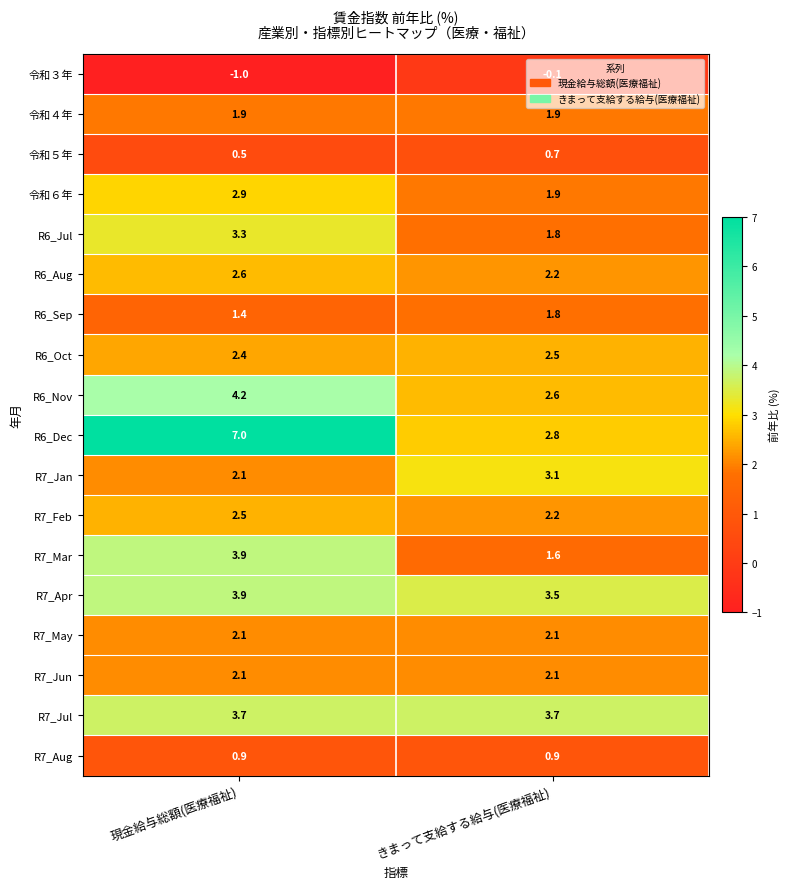

What is the difference between the maximum and minimum values in the R6_Sep series?

0.4